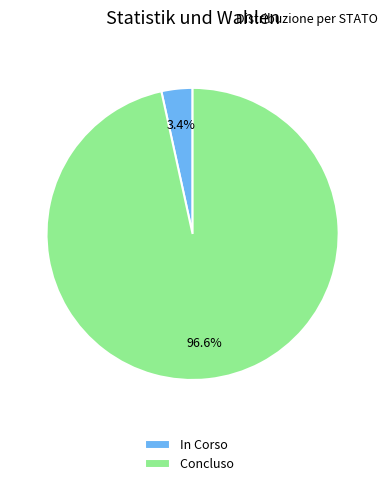

What percentage is the In Corso slice, to the nearest percent?

3%